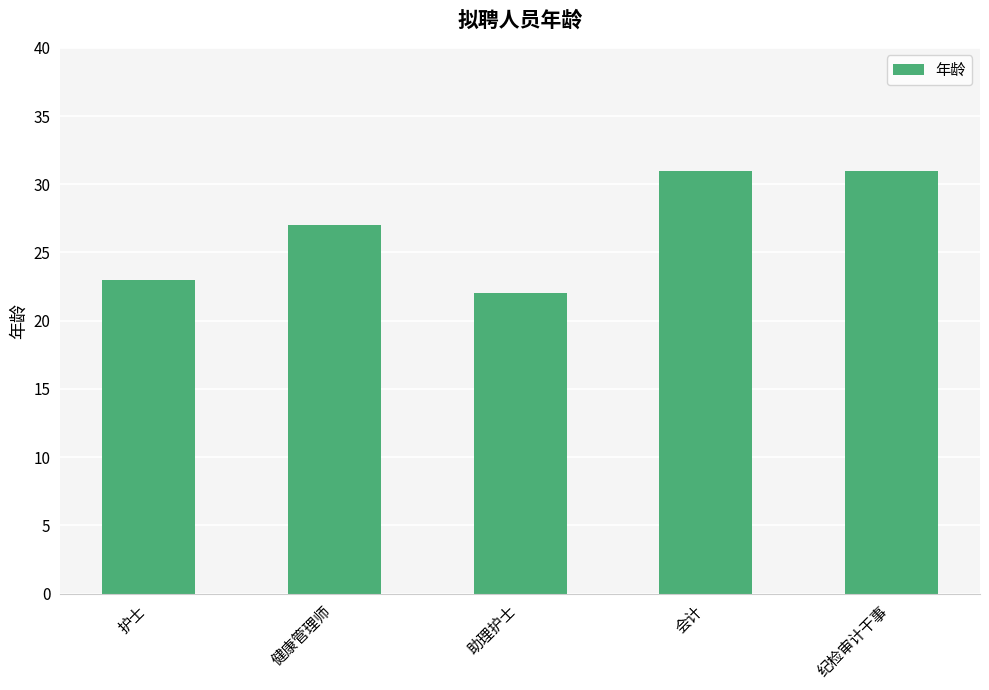

True or false: the data shows 31 at 纪检审计干事.

True